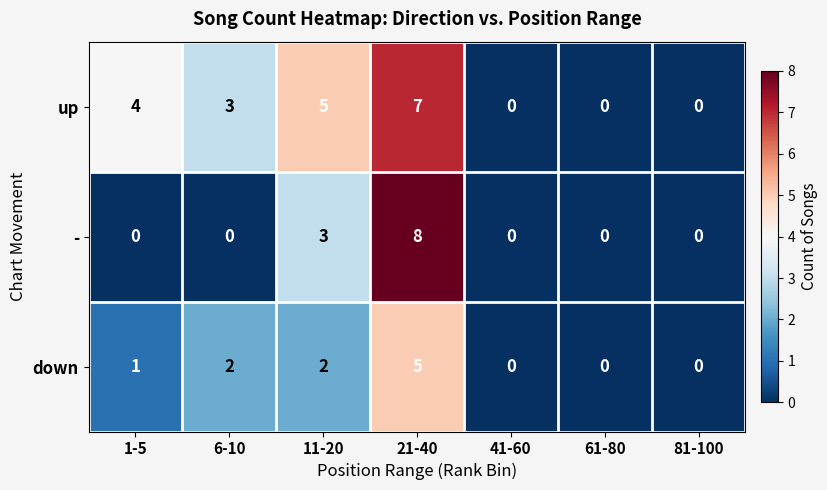

How many series are shown in this chart?

3